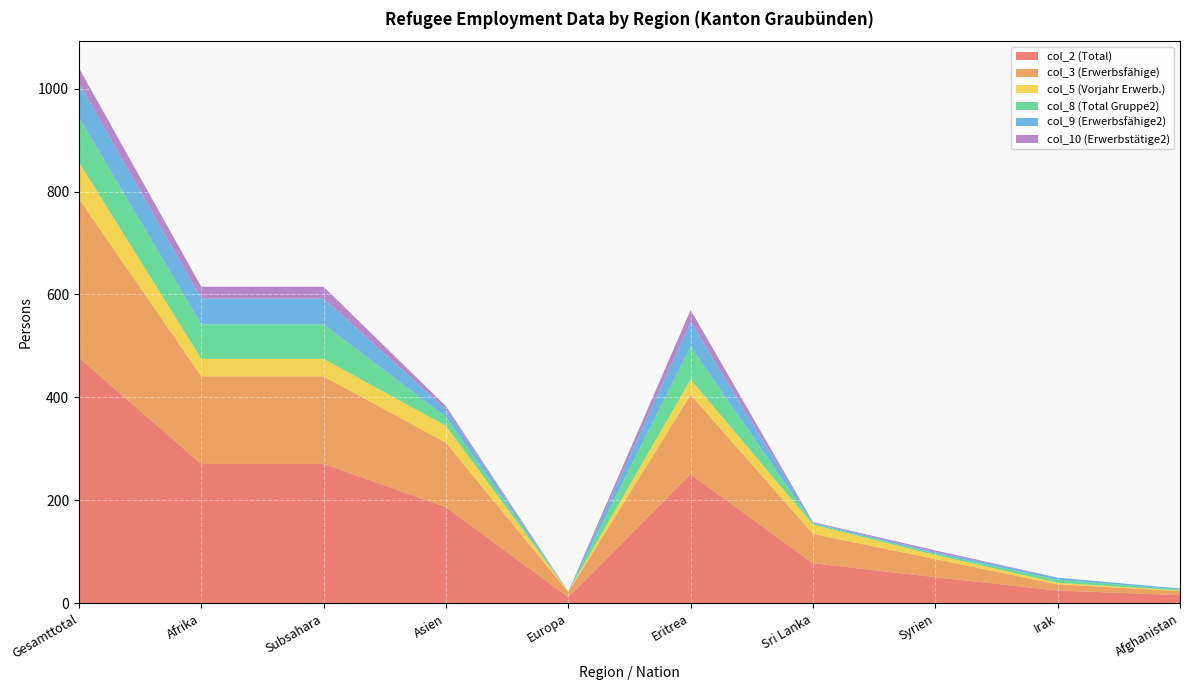

Reading left to right, list all the values displayed in this chart.

col_2 (Total): Gesamttotal=477	Afrika=271	Subsahara=271	Asien=187	Europa=12	Eritrea=251	Sri Lanka=78	Syrien=51	Irak=25	Afghanistan=16
col_3 (Erwerbsfähige): Gesamttotal=309	Afrika=170	Subsahara=170	Asien=125	Europa=10	Eritrea=154	Sri Lanka=57	Syrien=35	Irak=12	Afghanistan=8
col_5 (Vorjahr Erwerb.): Gesamttotal=71	Afrika=34	Subsahara=34	Asien=33	Europa=1	Eritrea=30	Sri Lanka=18	Syrien=8	Irak=3	Afghanistan=1
col_8 (Total Gruppe2): Gesamttotal=87	Afrika=67	Subsahara=67	Asien=17	Europa=0	Eritrea=64	Sri Lanka=2	Syrien=3	Irak=6	Afghanistan=2
col_9 (Erwerbsfähige2): Gesamttotal=67	Afrika=50	Subsahara=50	Asien=15	Europa=0	Eritrea=48	Sri Lanka=2	Syrien=3	Irak=4	Afghanistan=2
col_10 (Erwerbstätige2): Gesamttotal=29	Afrika=23	Subsahara=23	Asien=6	Europa=0	Eritrea=23	Sri Lanka=1	Syrien=3	Irak=0	Afghanistan=0